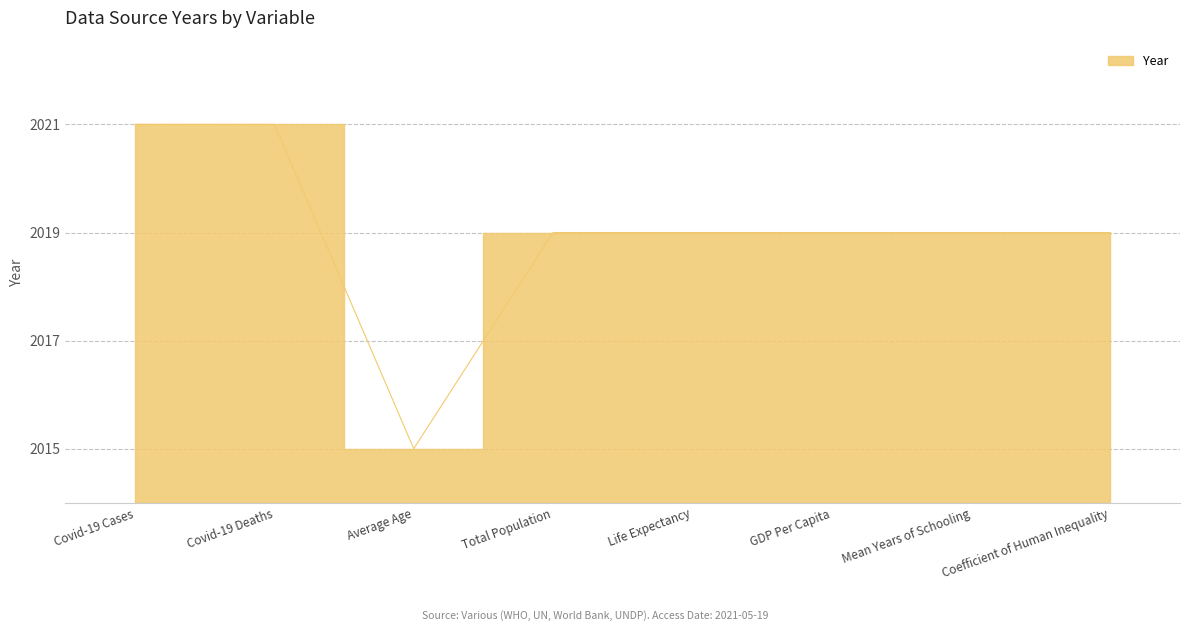

At which label does the data first exceed 2019?

Covid-19 Cases